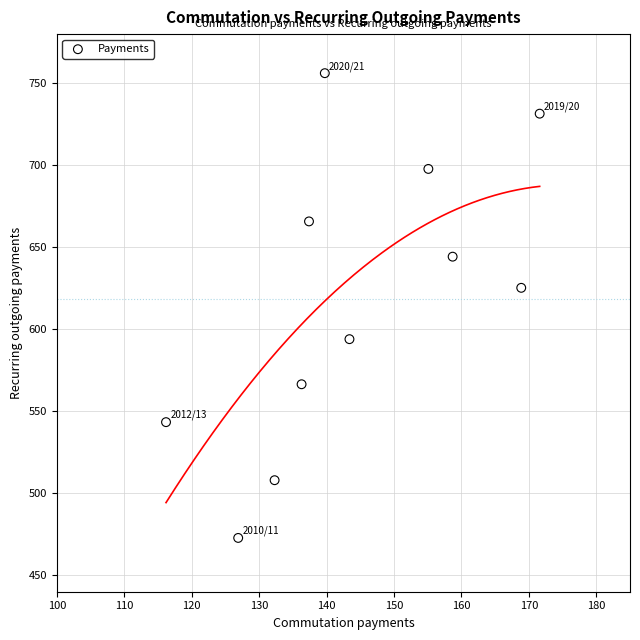

What is the average Y value?

618.7